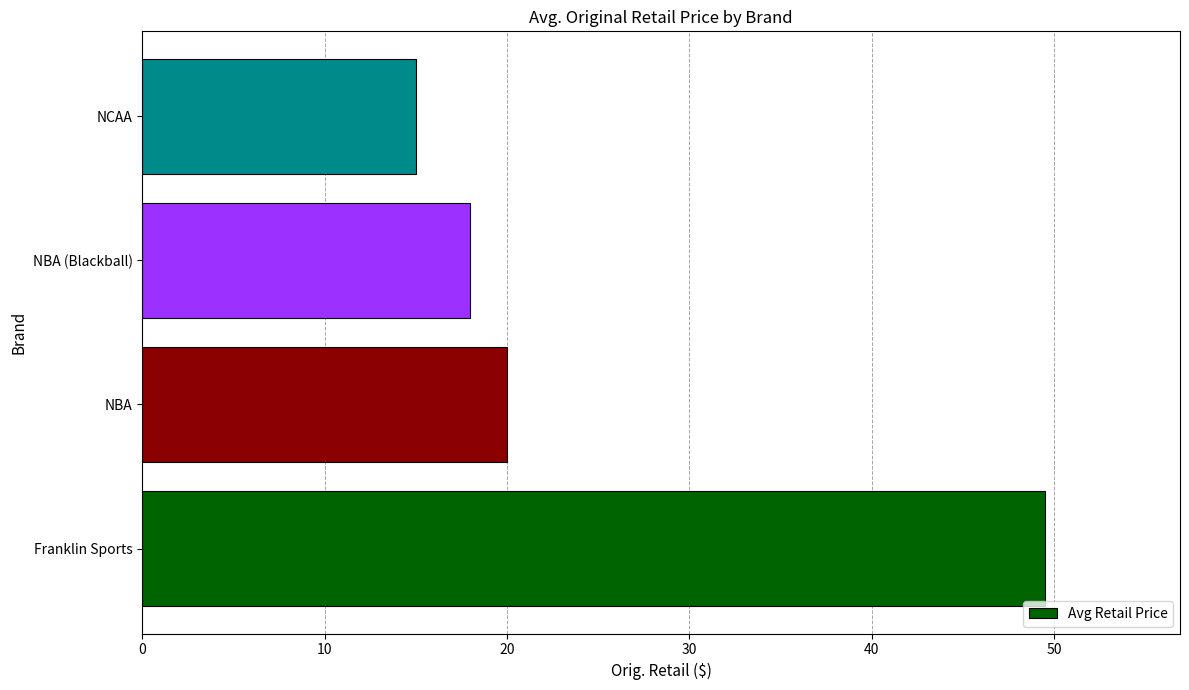

What is the minimum value shown in the chart?

15.0